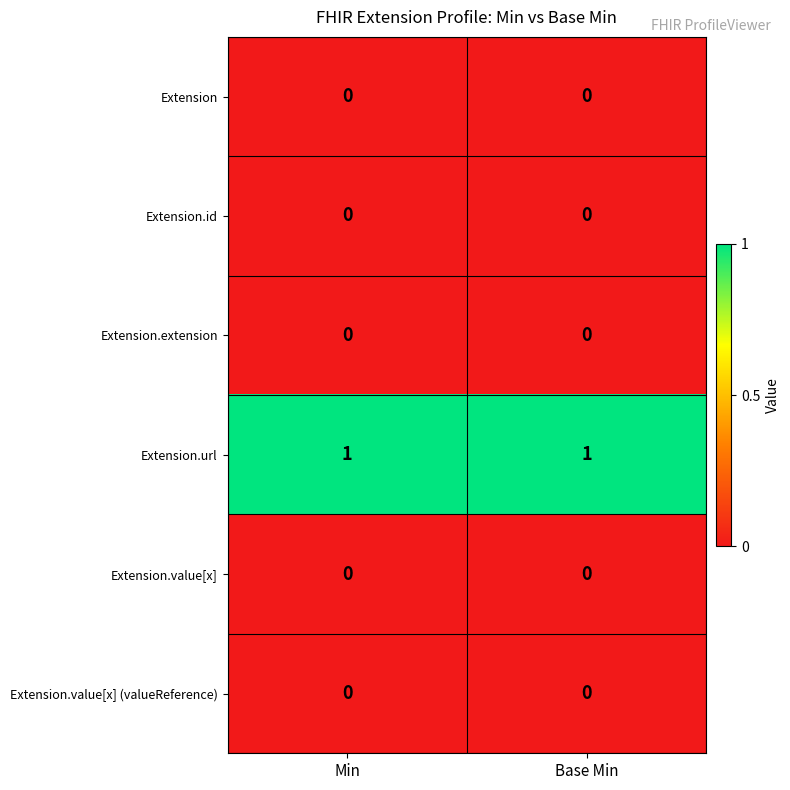

The Extension.url series shows 0 at Base Min. True or false?

False